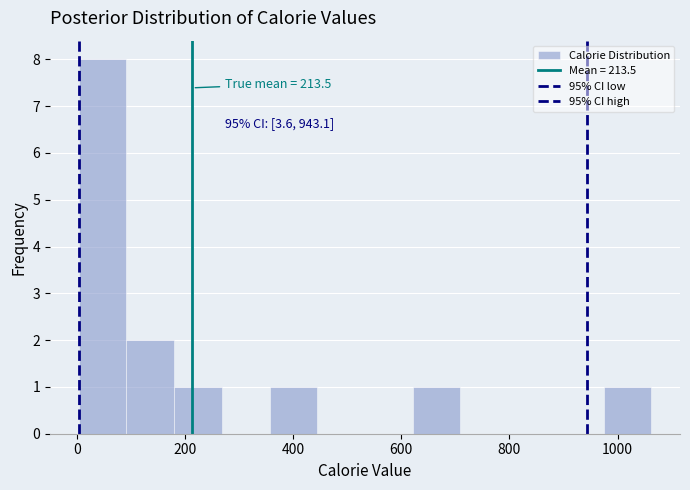

Over which range of the x-axis is the bar tallest?

0 to 100